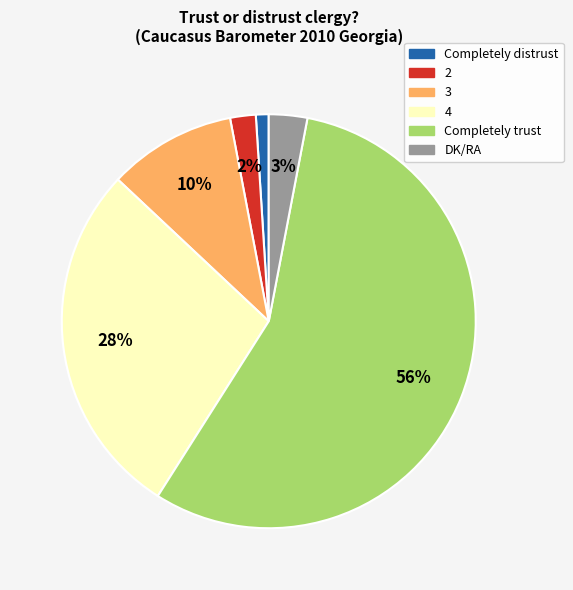

Which category has the smallest portion of the pie?

Completely distrust